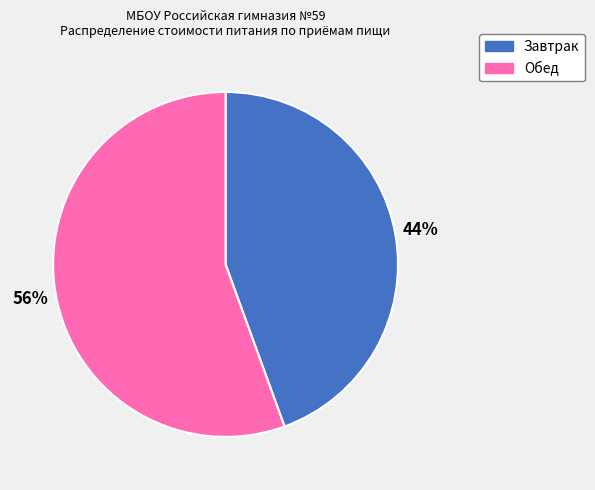

Is there a majority slice in this chart?

Yes